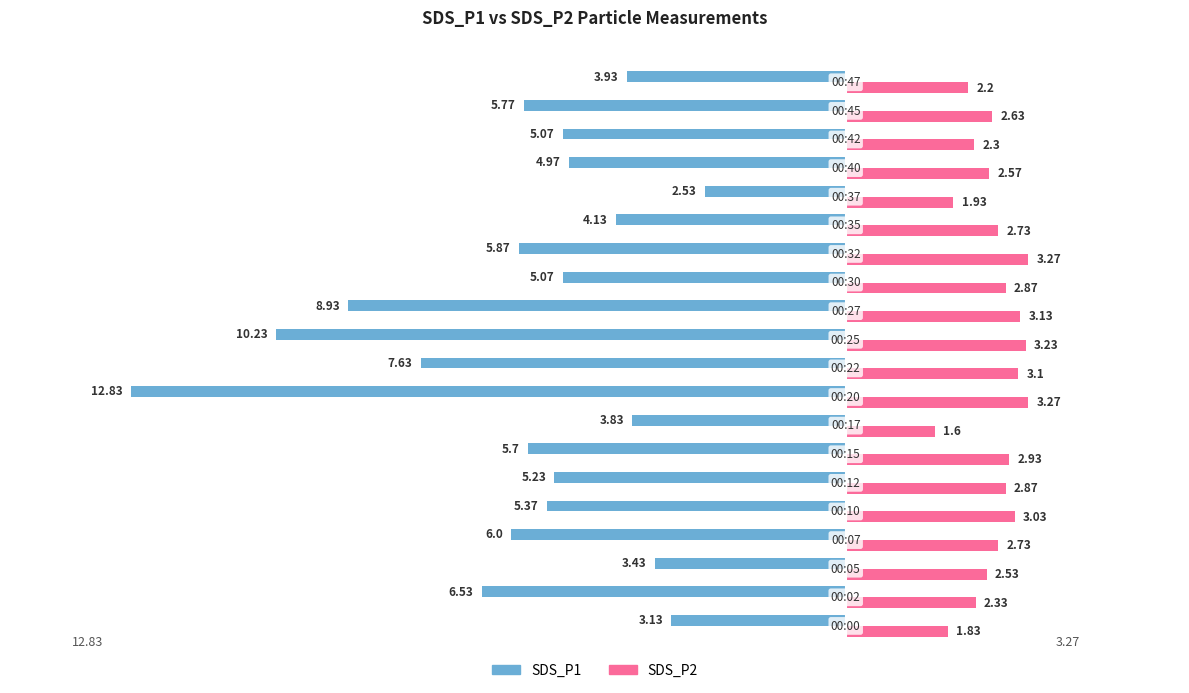

Which series has the largest total across all categories?

SDS_P2